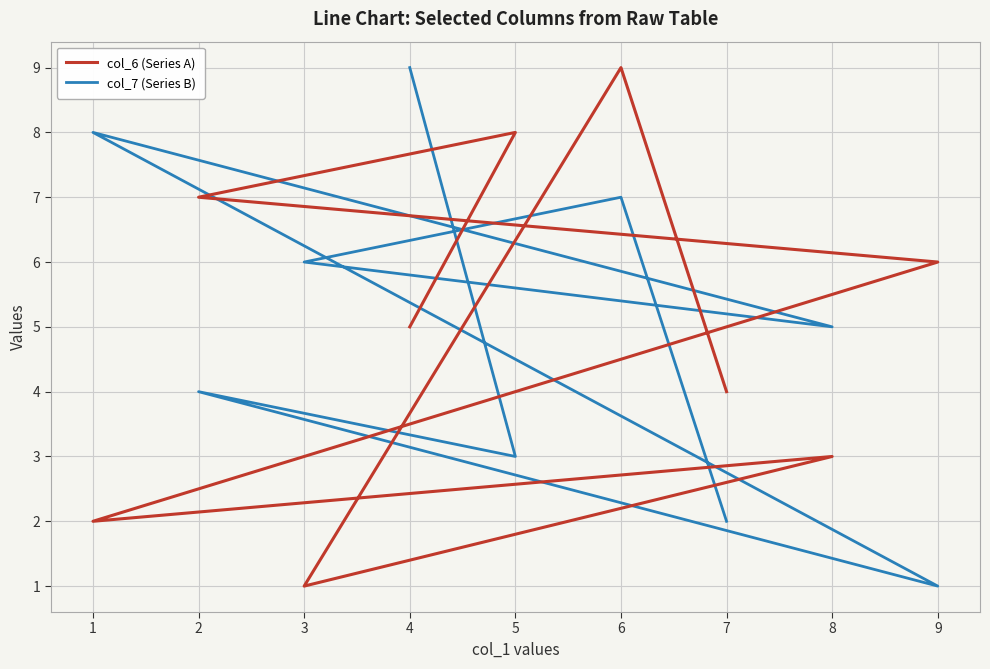

Which series changed the most between 3 and 5?

col_6 (Series A)